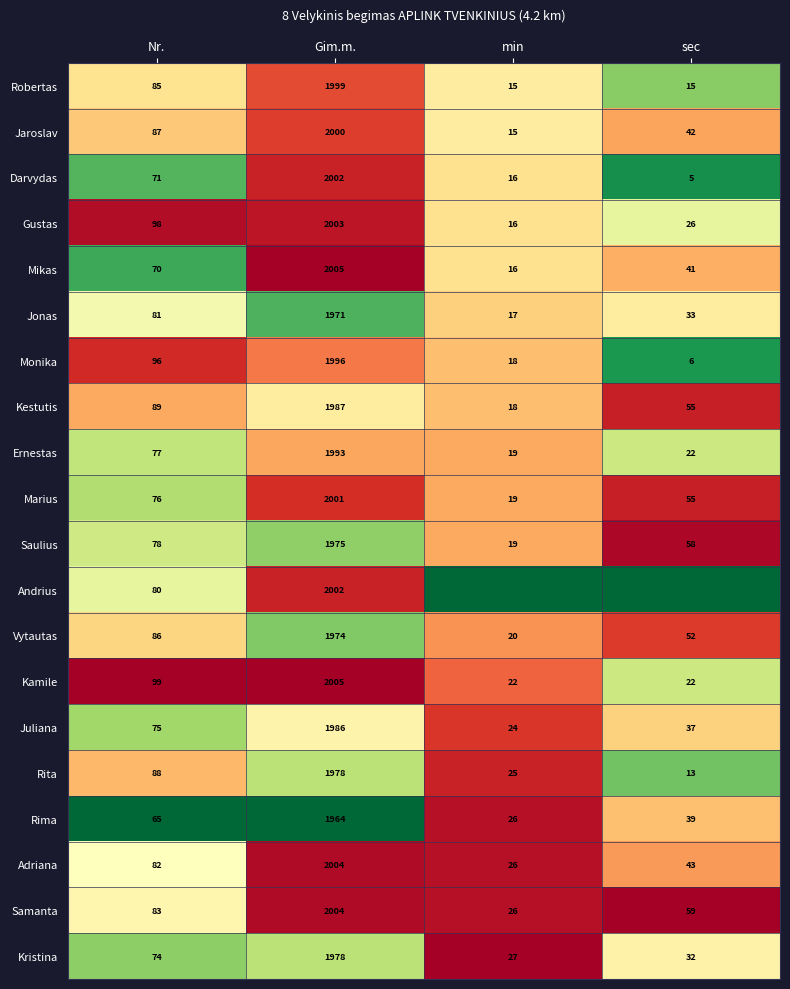

At which category does the chart reach its peak across all series?

Gim.m.